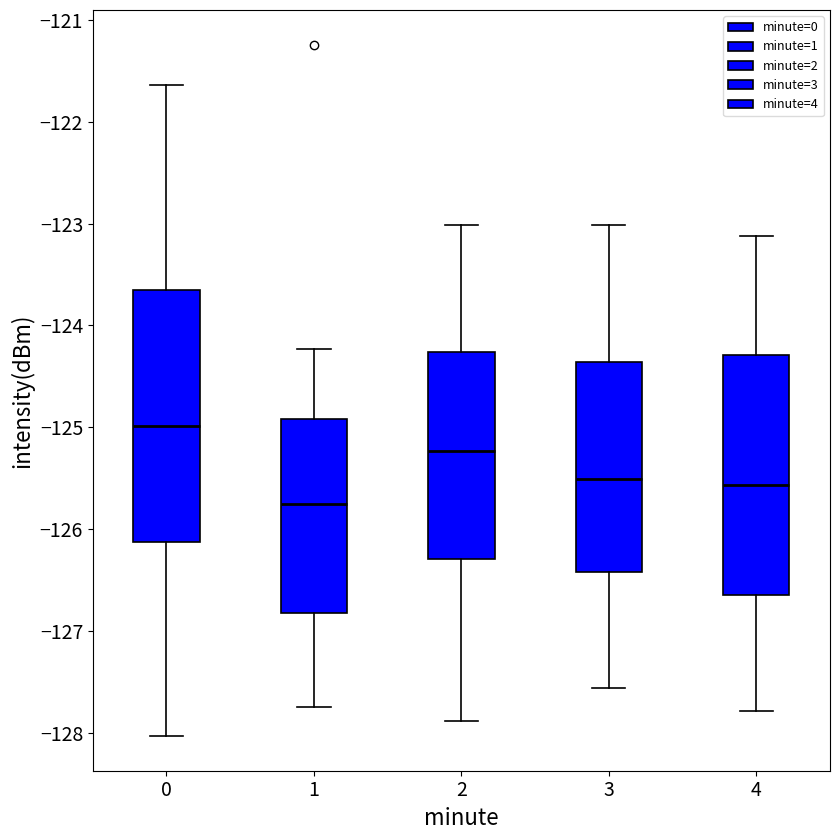

Reading left to right, transcribe this box plot: for each box, give where its median line is, the range the box spans, and where its two whiskers end, as read against the y-axis. The values are not printed on the chart, so give them approximately, as read against the axis.

0: median -125.0, box -126.1 to -123.7, whiskers -128.0 to -121.6
1: median -125.8, box -126.8 to -124.9, whiskers -127.8 to -124.2
2: median -125.2, box -126.3 to -124.3, whiskers -127.9 to -123.0
3: median -125.5, box -126.4 to -124.4, whiskers -127.6 to -123.0
4: median -125.6, box -126.7 to -124.3, whiskers -127.8 to -123.1